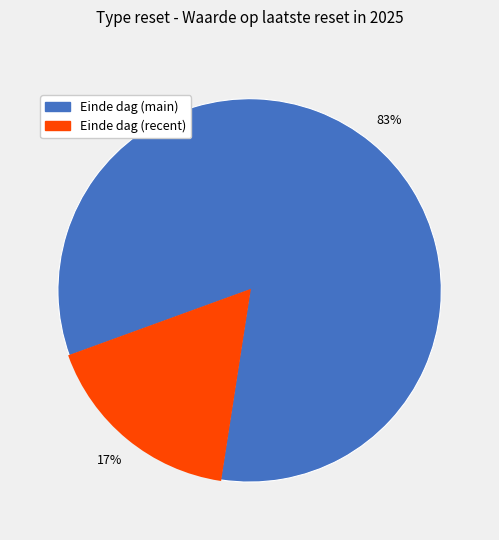

Count the number of slices in the pie.

2